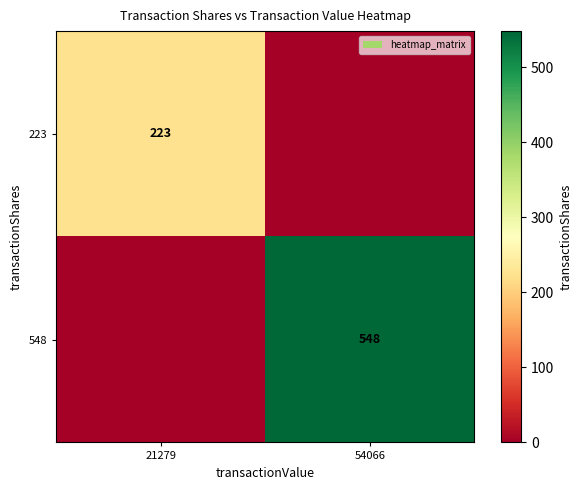

How many categories are shown in the chart?

2